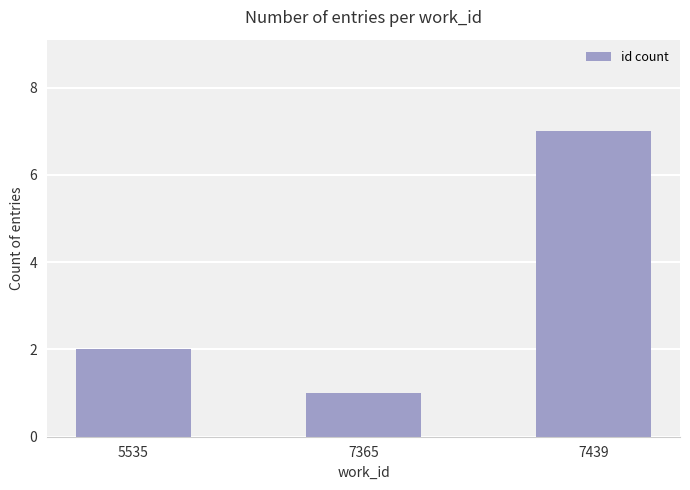

Is it true that the value at 7365 is 1?

True